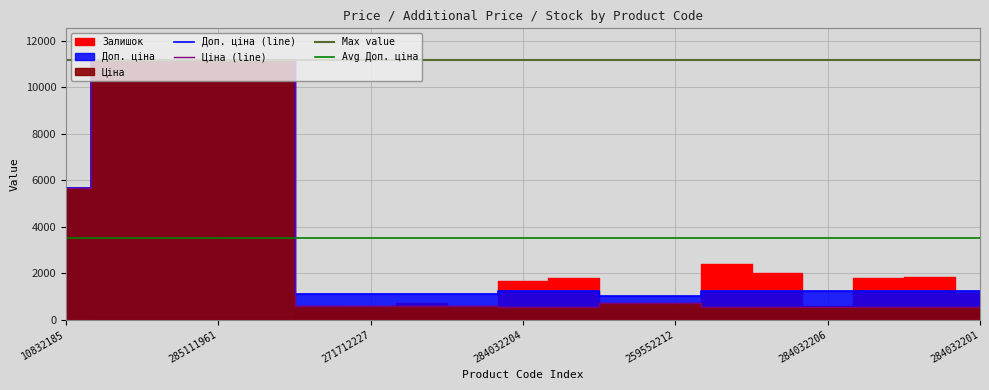

Between 10832185 and 285111961, which is larger?

285111961